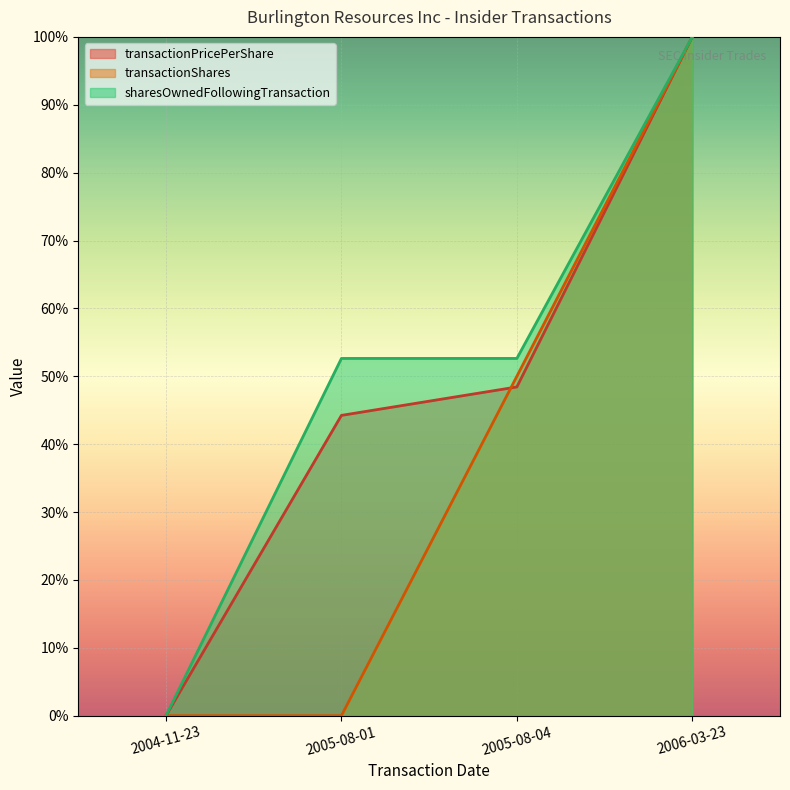

Does the chart display data point markers on the line(s)?

No